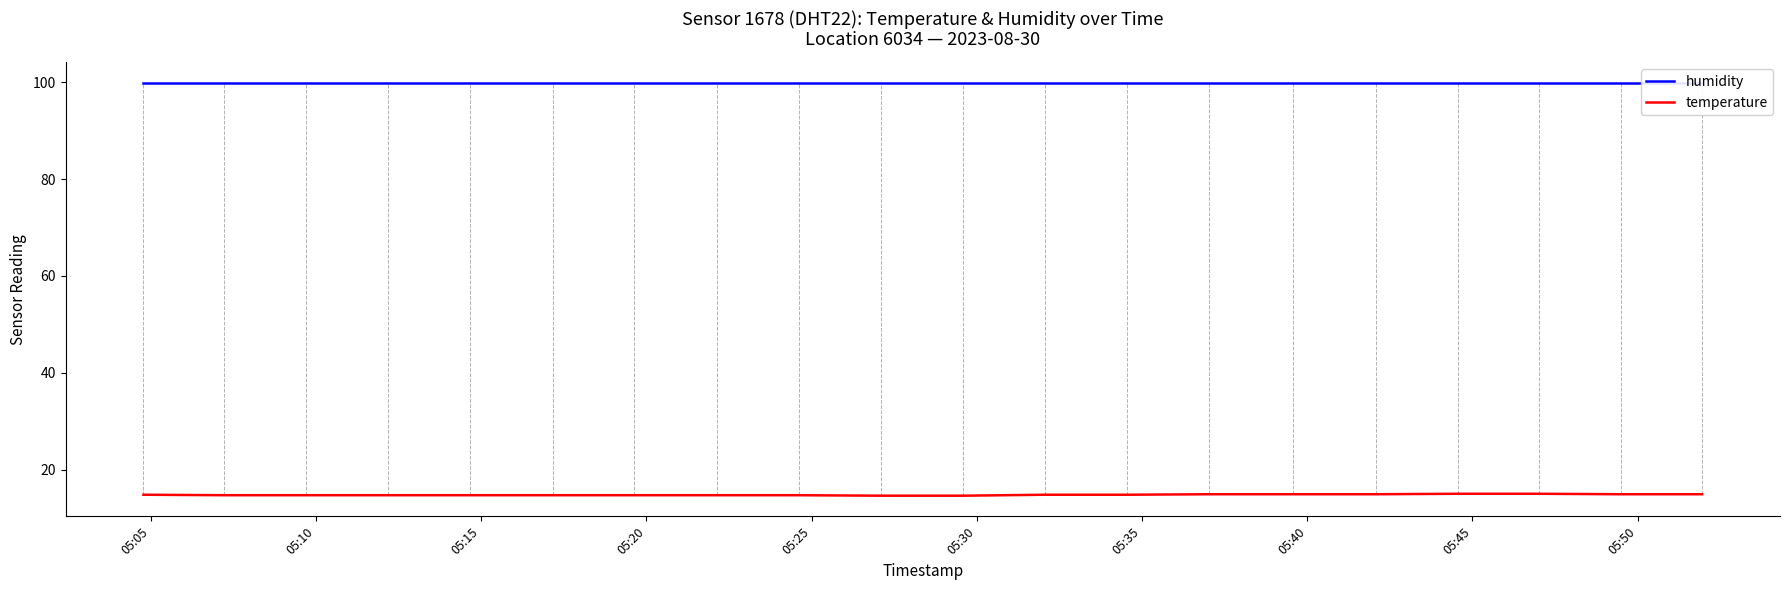

Is this an area chart (filled region under the line)?

No